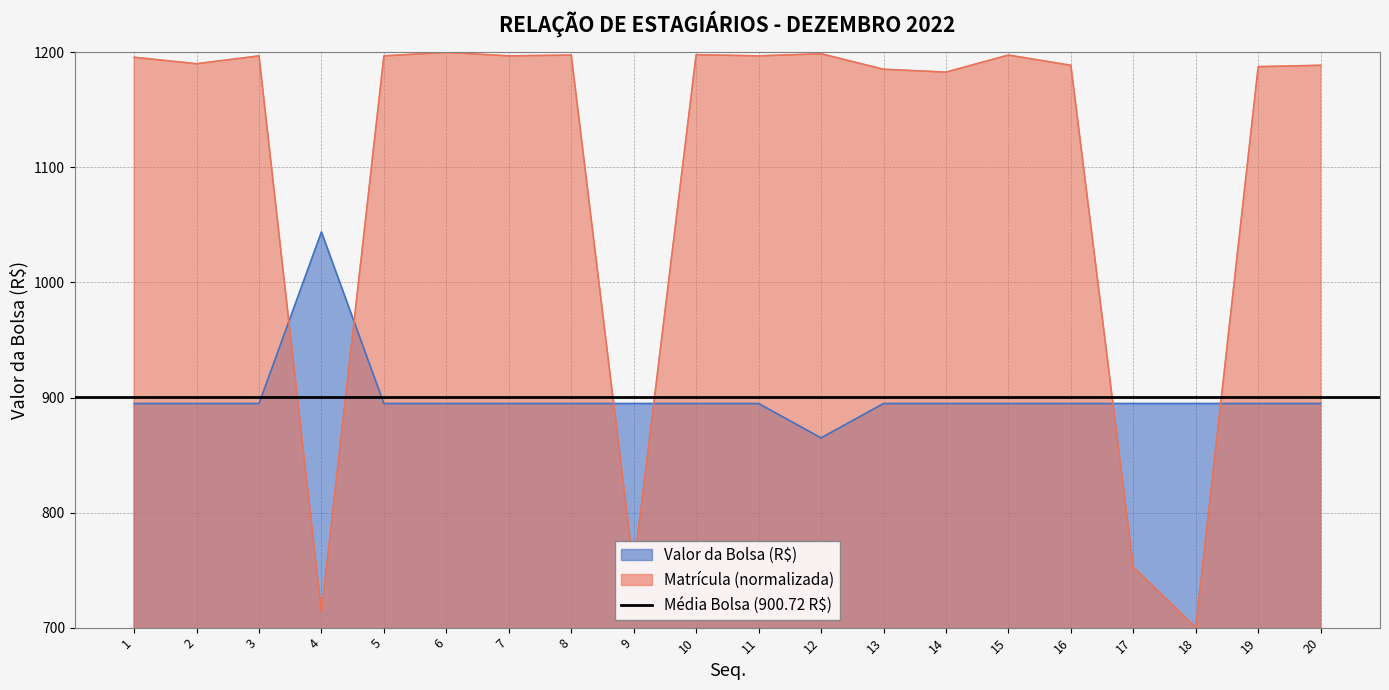

True or false: Valor da Bolsa (R$) and Matrícula (normalizada) cross at least once.

True